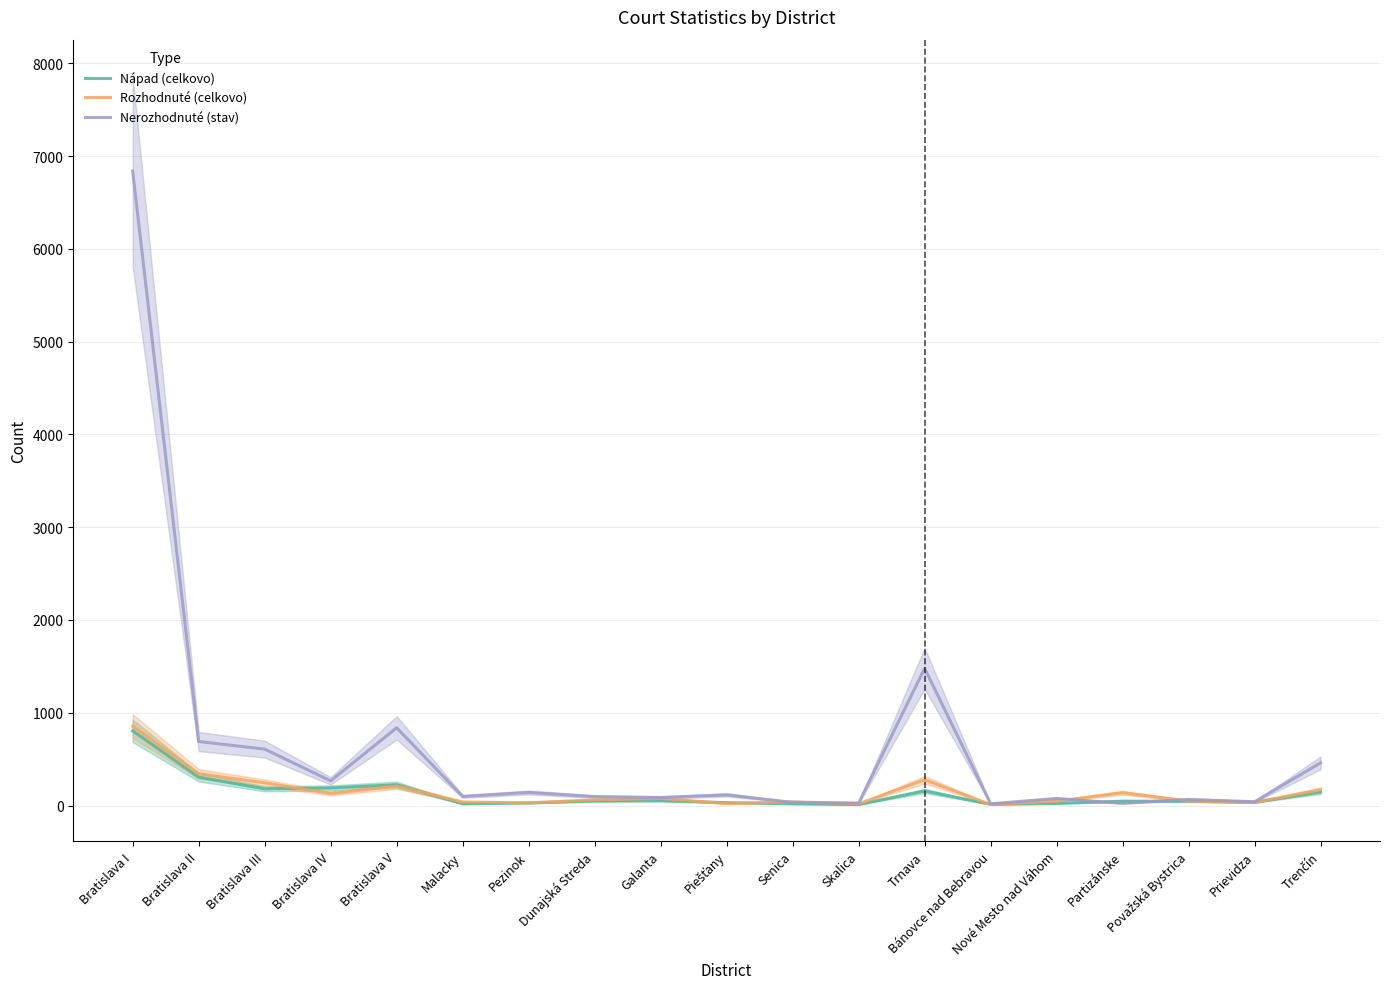

Where is the first local maximum for Nápad (celkovo)?

Bratislava V